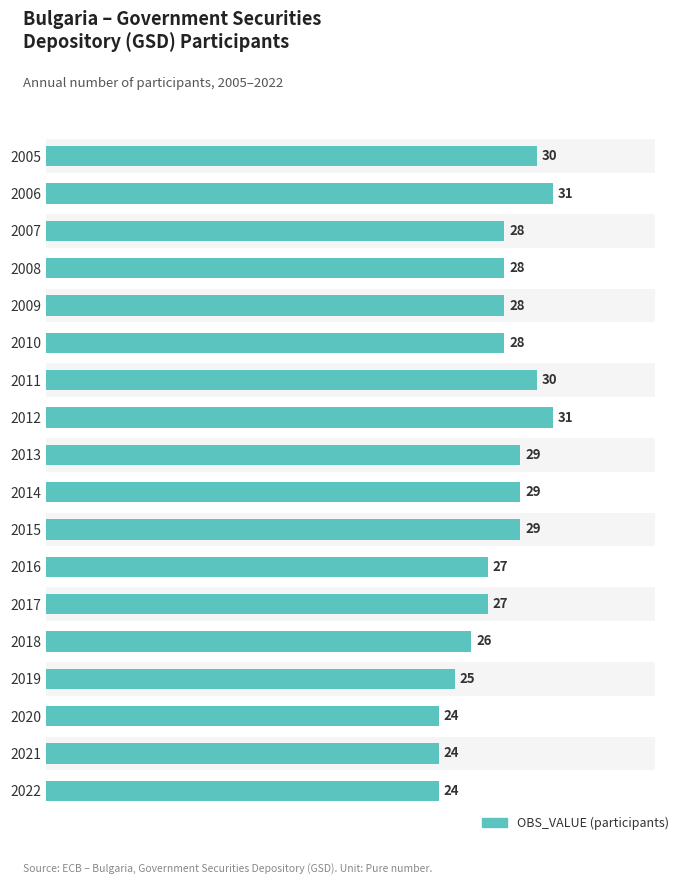

How many data points are above 28?

7